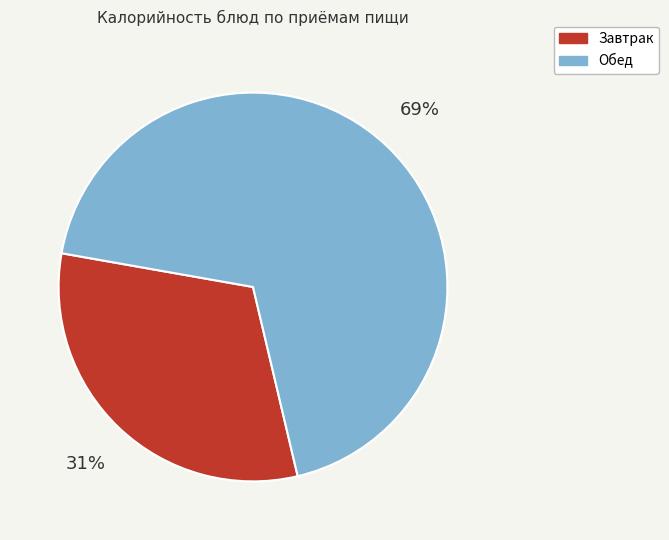

Do Обед and Завтрак together represent more than half of the pie?

Yes